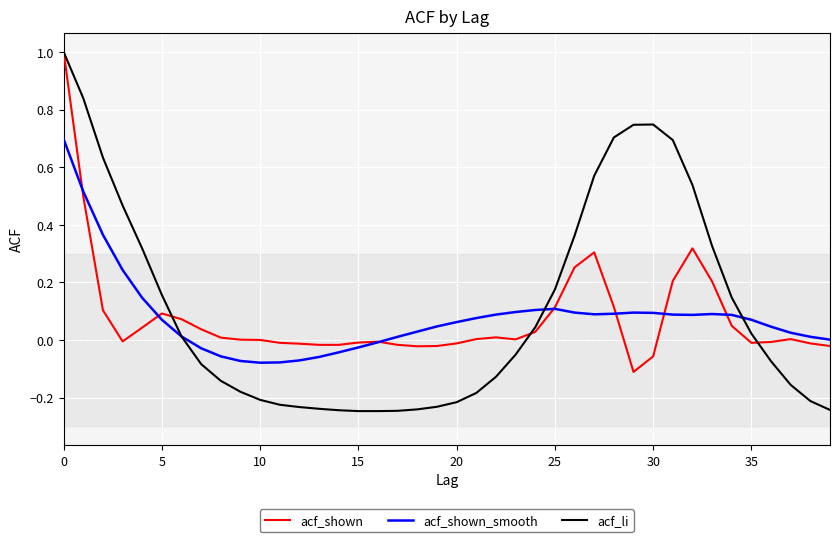

Which series has the largest range (max minus min)?

acf_li